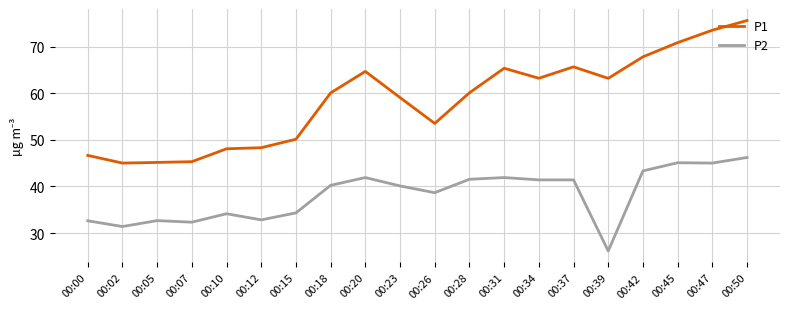

True or false: P2 has a value of 54.3 at 00:26.

False